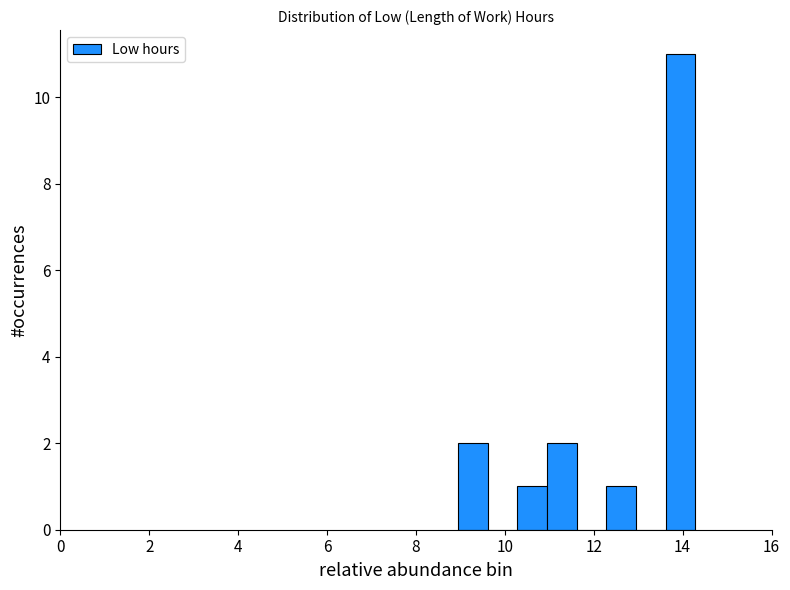

Around what value on the x-axis is the tallest bar? Give the approximate position of its centre, as read against the axis.

14.0